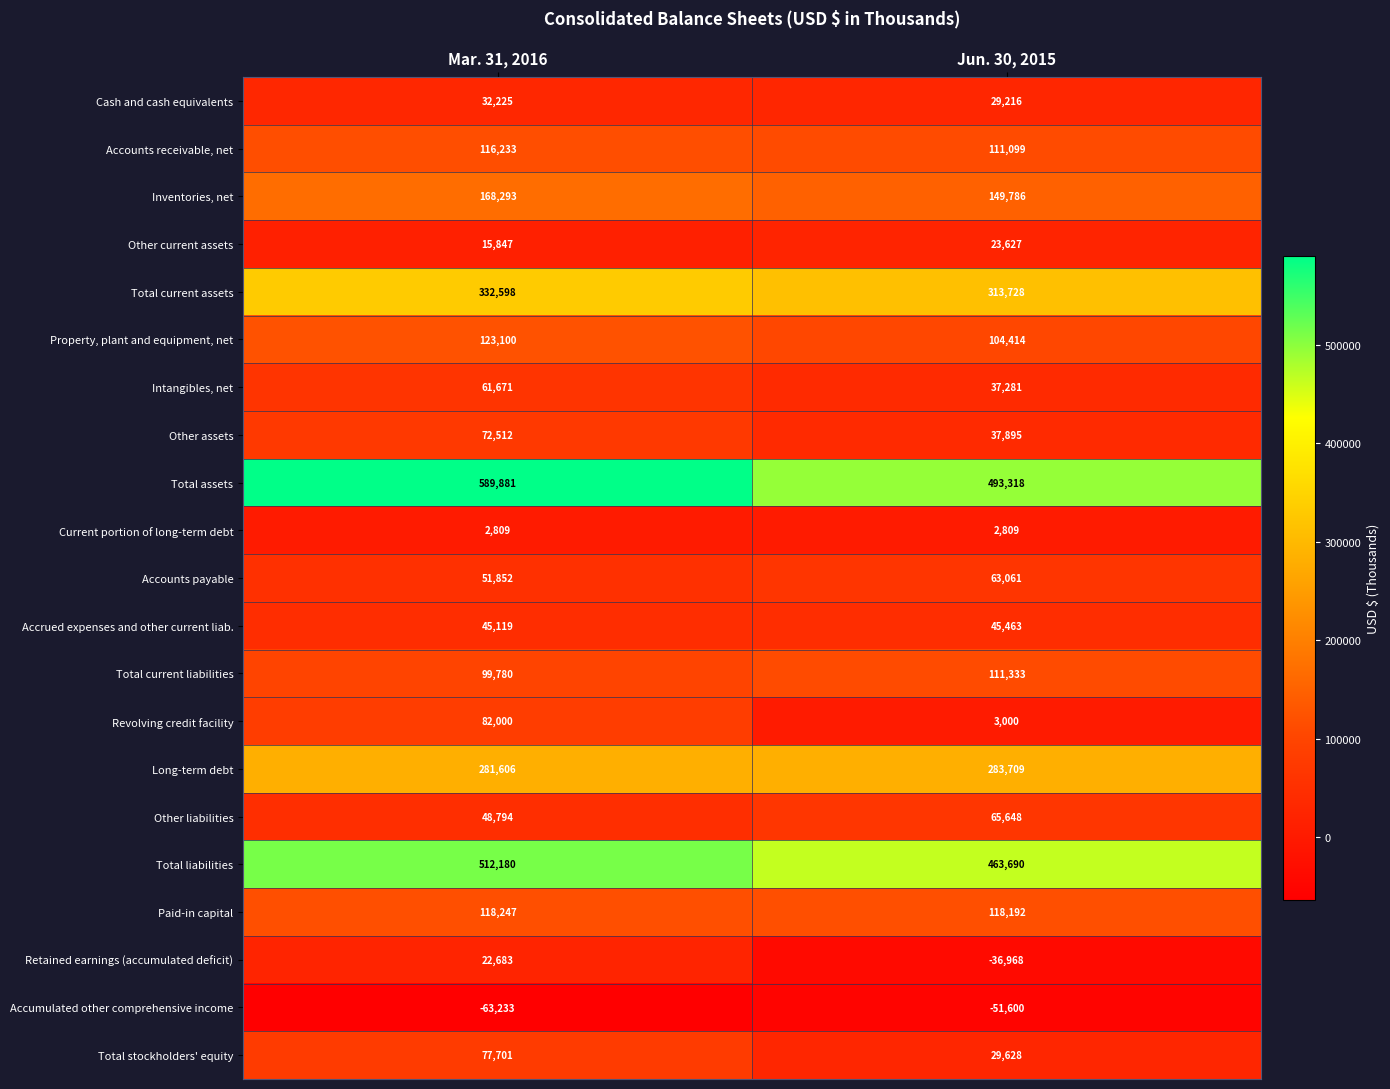

What is the difference between the highest and lowest values at Jun. 30, 2015?

544918